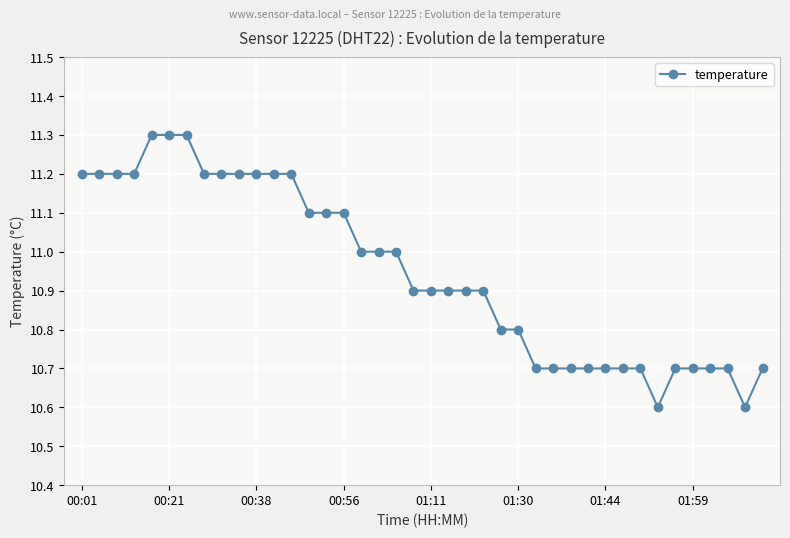

What is the greatest value displayed?

11.3